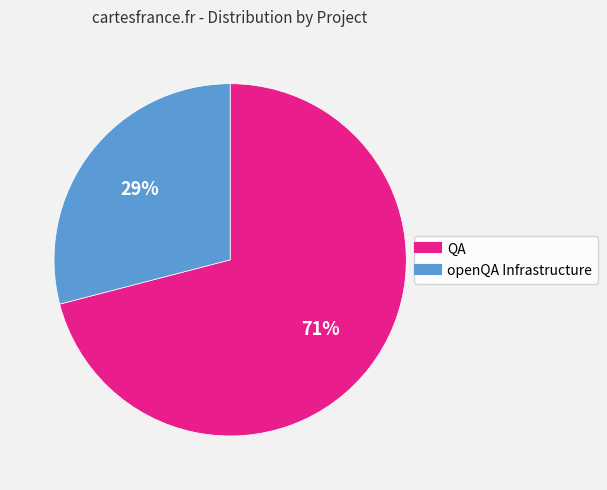

What percentage is the QA slice, to the nearest percent?

71%